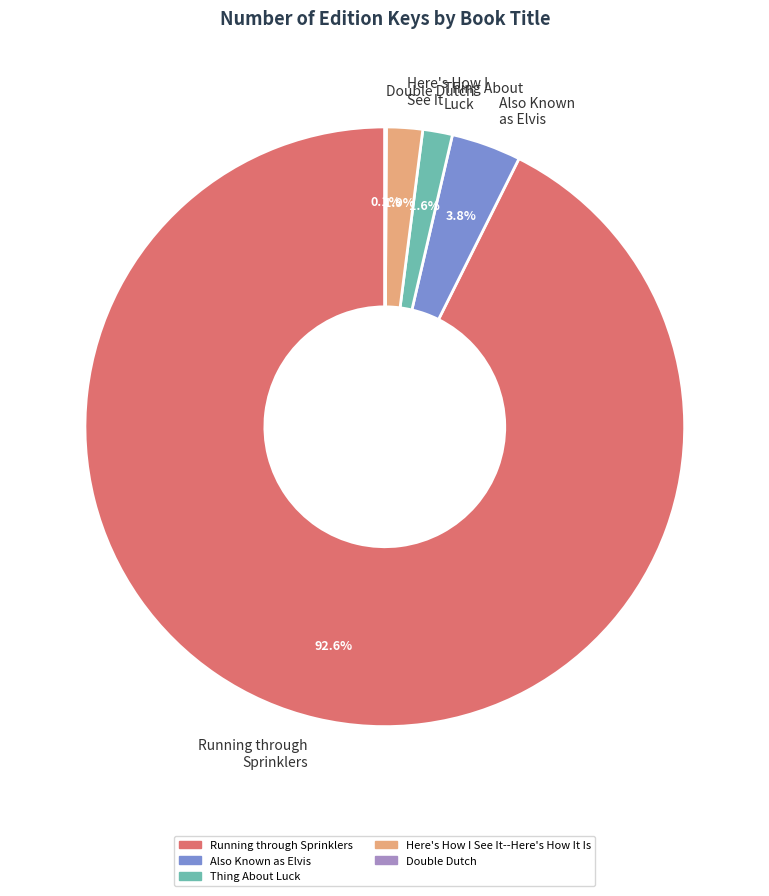

Which slice is the largest?

Running through Sprinklers